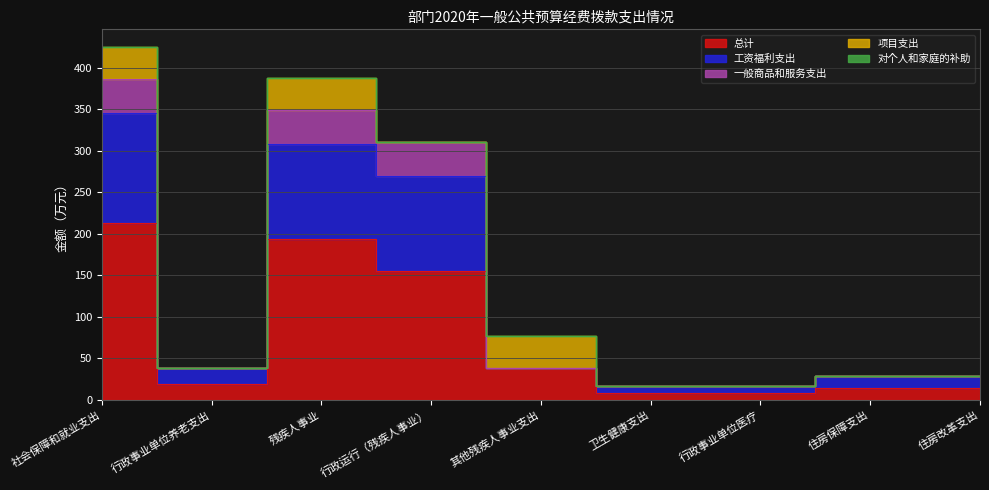

What is the value of the 总计 point at the 2nd from the left?

19.0